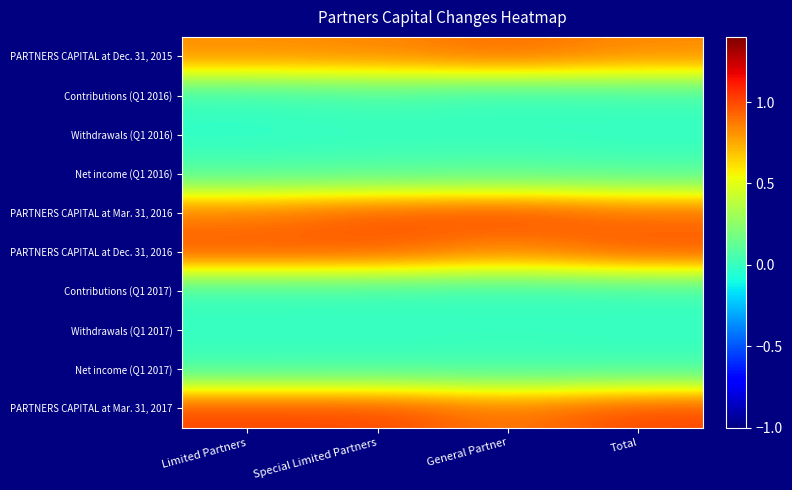

Between General Partner and Special Limited Partners, which is larger?

General Partner